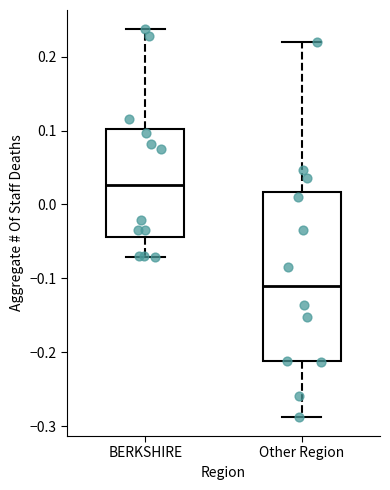

Reading left to right, read every box against the y-axis: the position of its median line, the range the box covers, and the ends of its whiskers. The values are not printed on the chart, so give them approximately, as read against the axis.

BERKSHIRE: median 0.03, box -0.04 to 0.10, whiskers -0.07 to 0.24
Other Region: median -0.11, box -0.21 to 0.02, whiskers -0.29 to 0.22